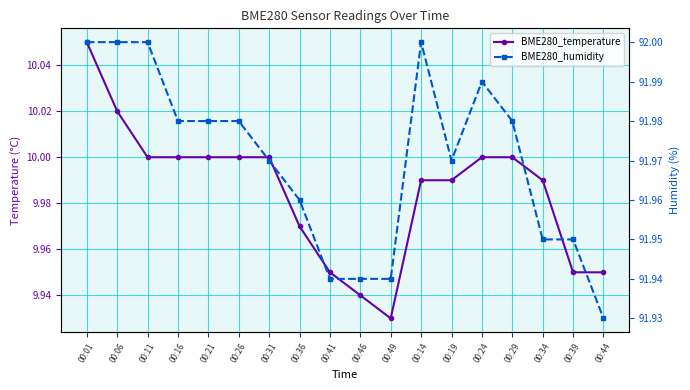

What is the value of the BME280_temperature point at the 14th from the left?

10.0